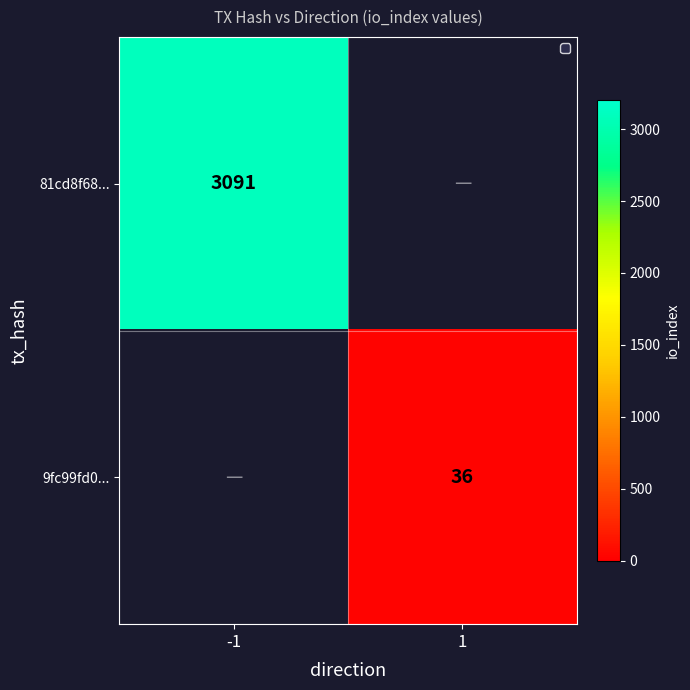

The value of 81cd8f68... at -1 is 3091. True or false?

True